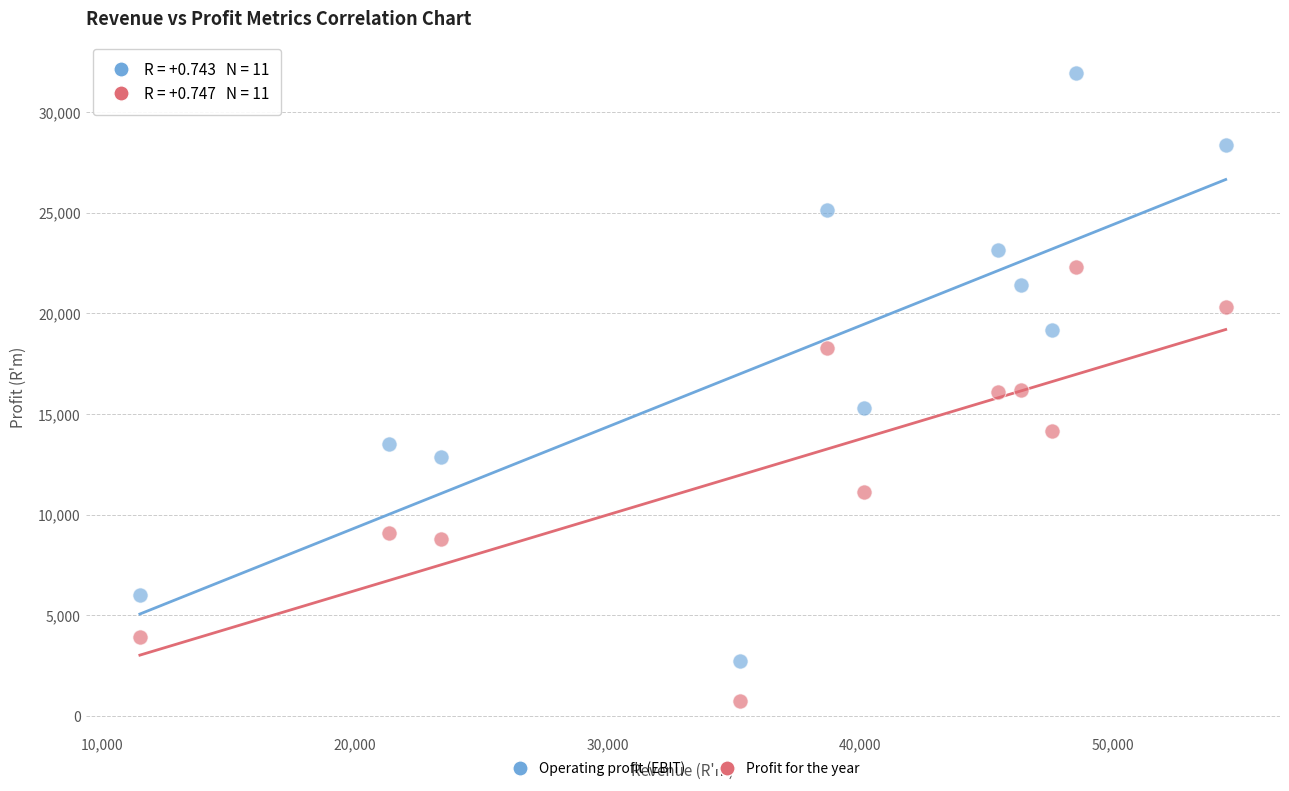

Across all data points, what is the range of Y values (max minus min)?

31249